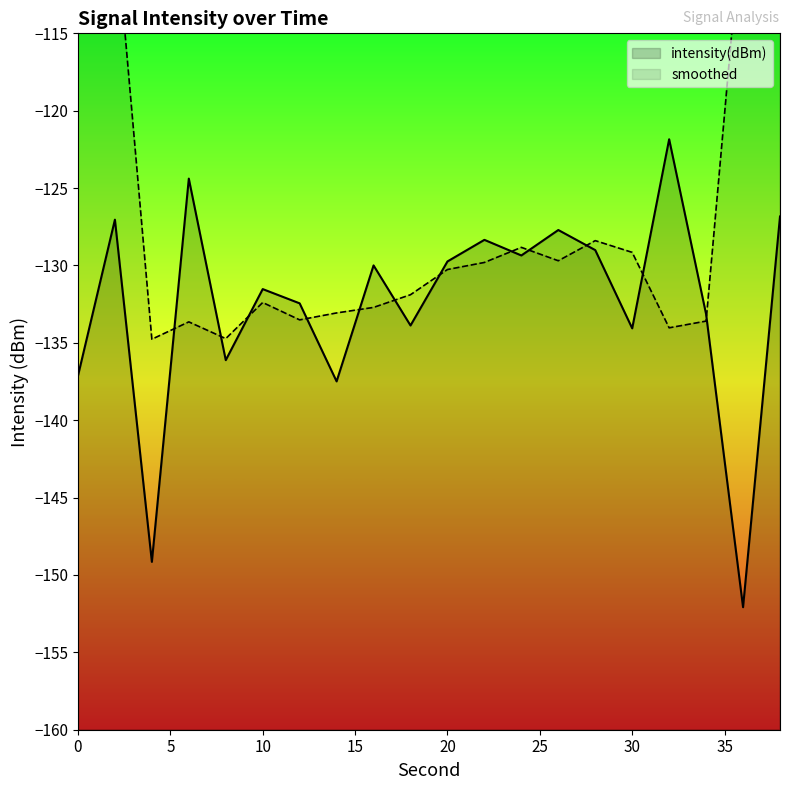

True or false: the data has more than 2 interior local peaks.

True